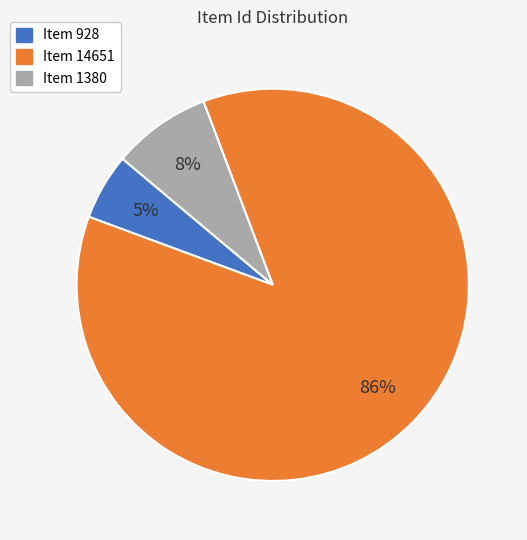

What is the largest slice in the pie chart?

Item 14651